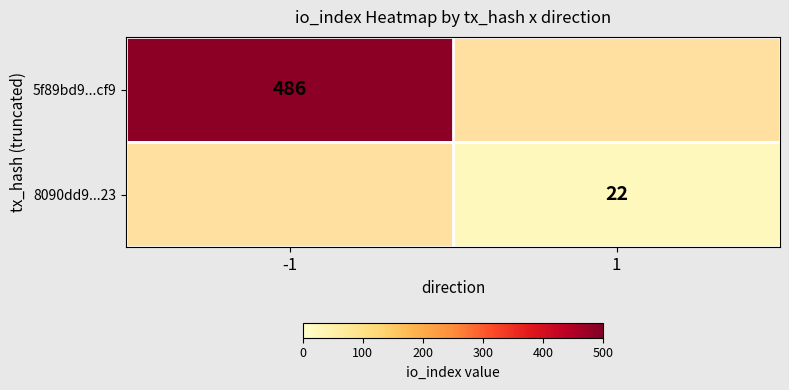

At how many categories does at least one series exceed 466?

1